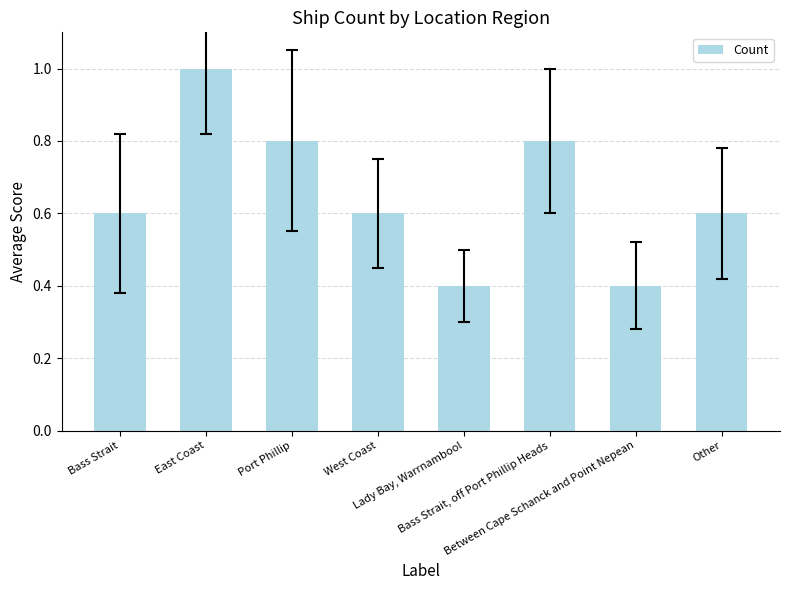

Reading left to right, what are all the values shown in this chart?

Bass Strait=0.6	East Coast=1.0	Port Phillip=0.8	West Coast=0.6	Lady Bay, Warrnambool=0.4	Bass Strait, off Port Phillip Heads=0.8	Between Cape Schanck and Point Nepean=0.4	Other=0.6